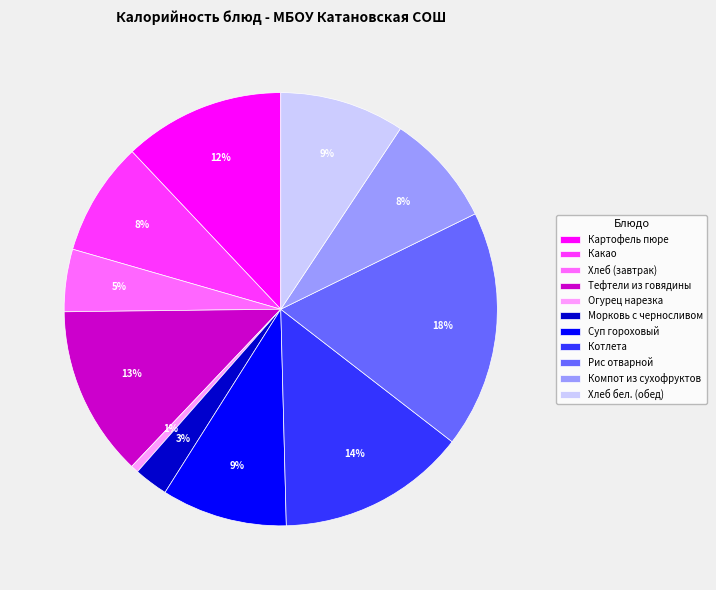

To the nearest percent, what percentage of the pie is Хлеб бел. (обед)?

9%